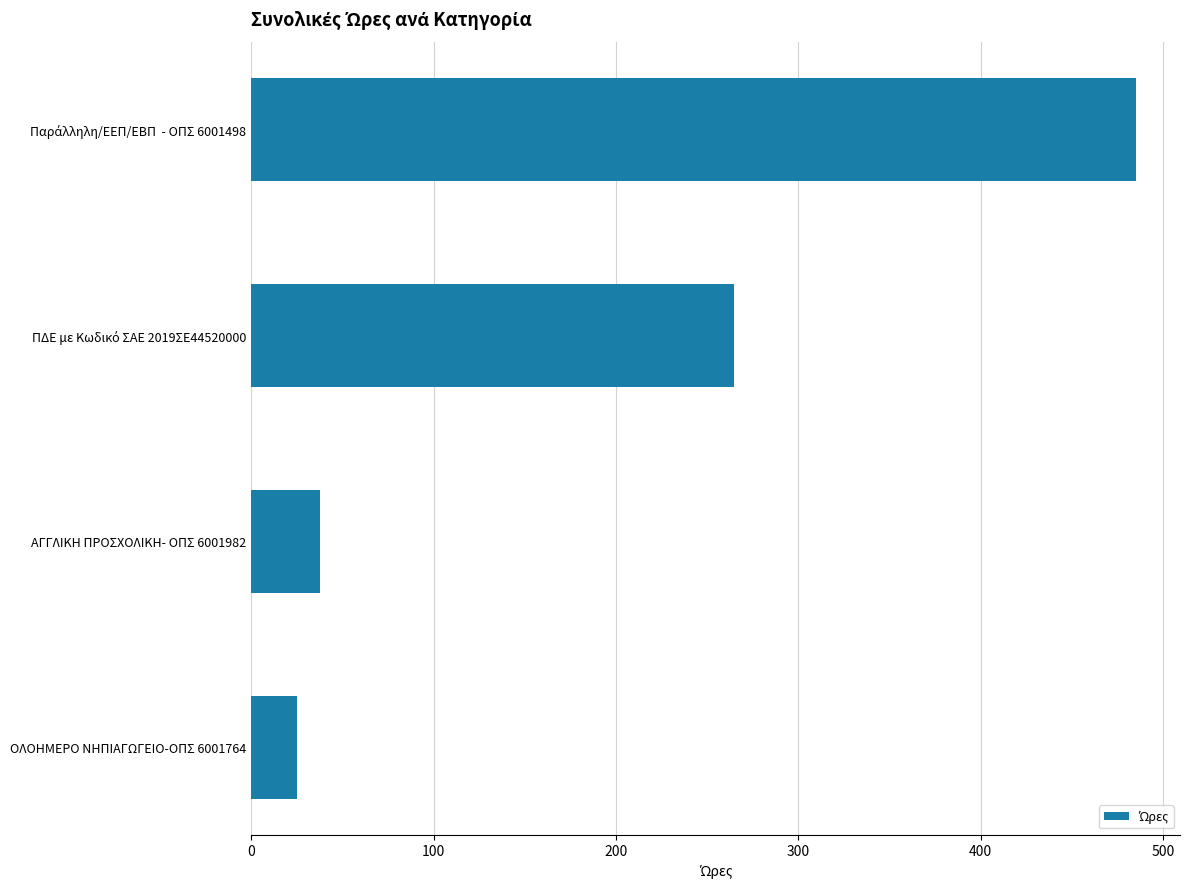

What is the minimum value shown in the chart?

25